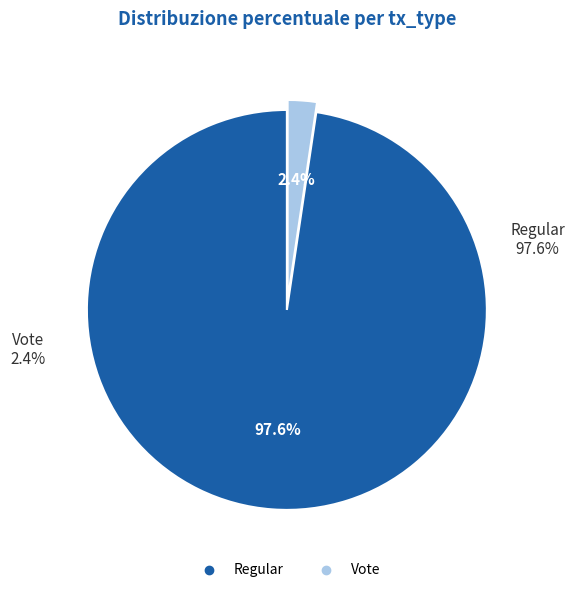

How many slices are in this pie chart?

2